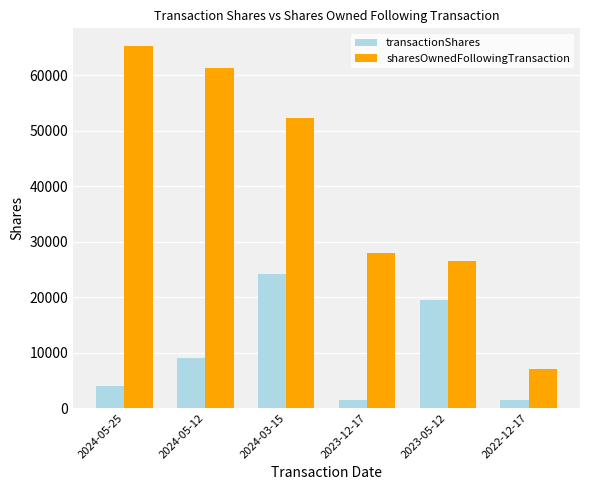

Which series has the largest total across all categories?

sharesOwnedFollowingTransaction